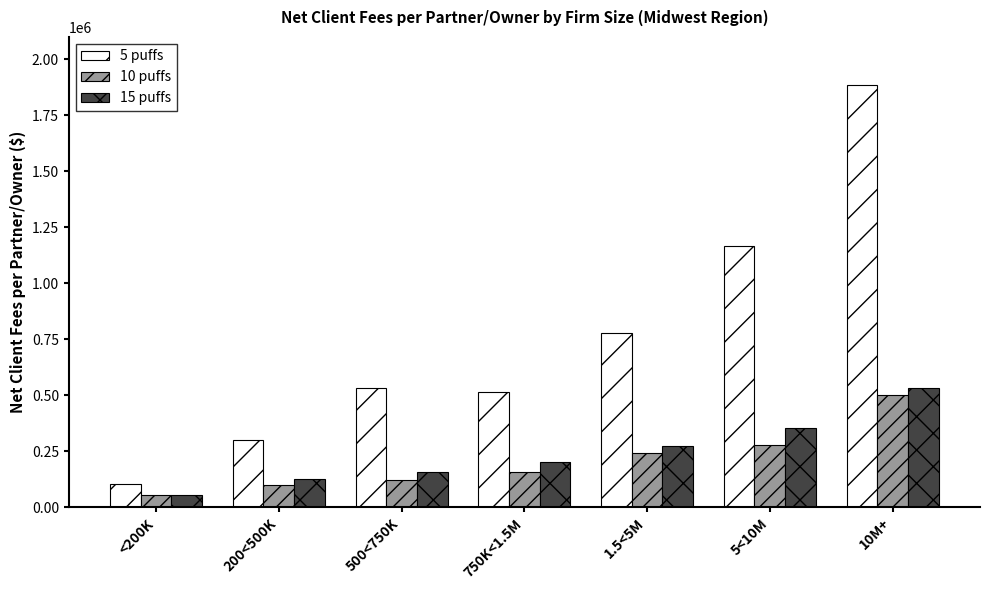

Which series has the largest range (max minus min)?

5 puffs